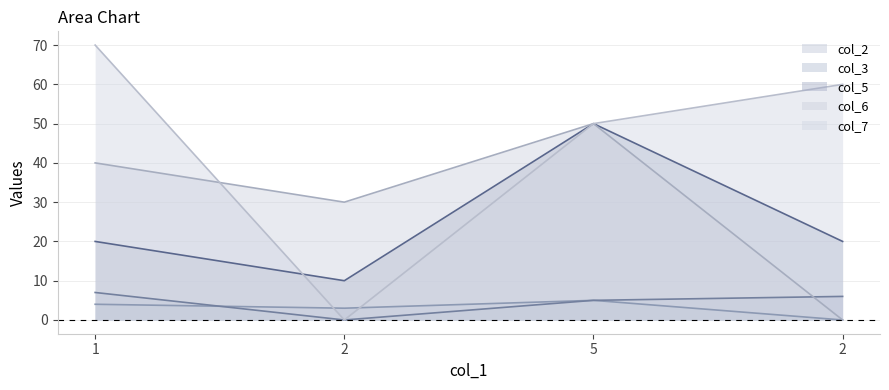

Reading right to left, transcribe all the data shown in this chart.

col_2: 0	5	3	4
col_3: 6	5	0	7
col_5: 20	50	10	20
col_6: 0	50	30	40
col_7: 60	50	0	70